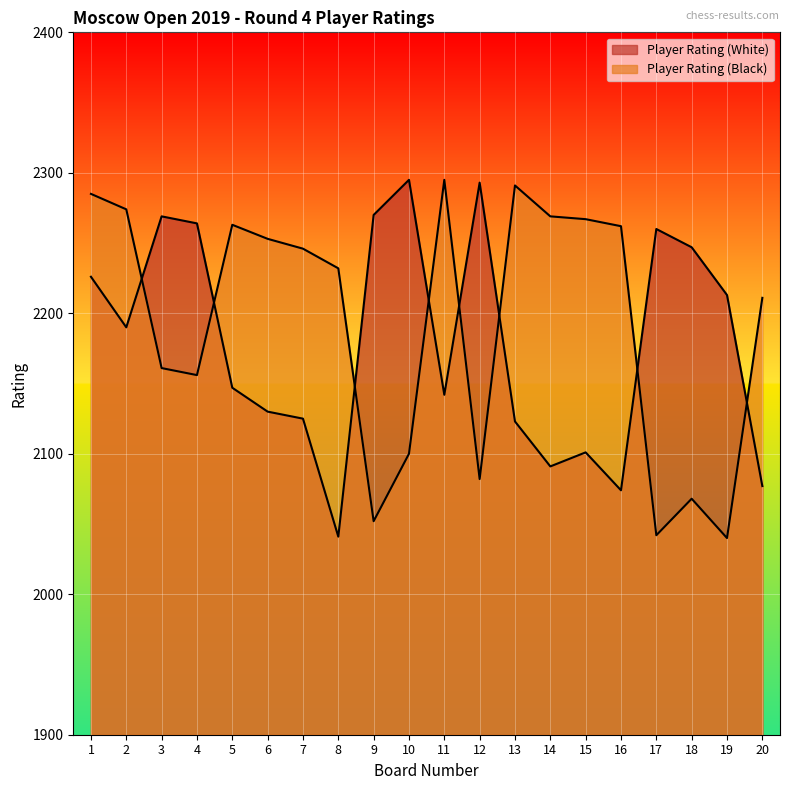

What is the spread (max minus min) of values at 4?

108